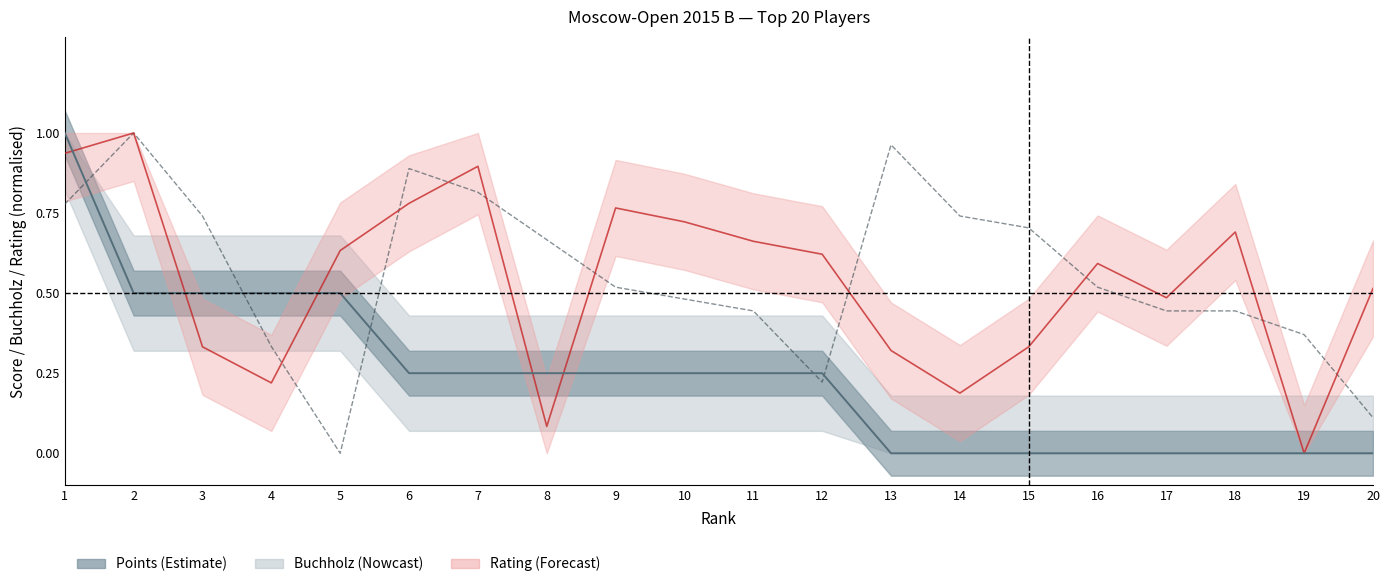

How many lines are shown in the chart?

3